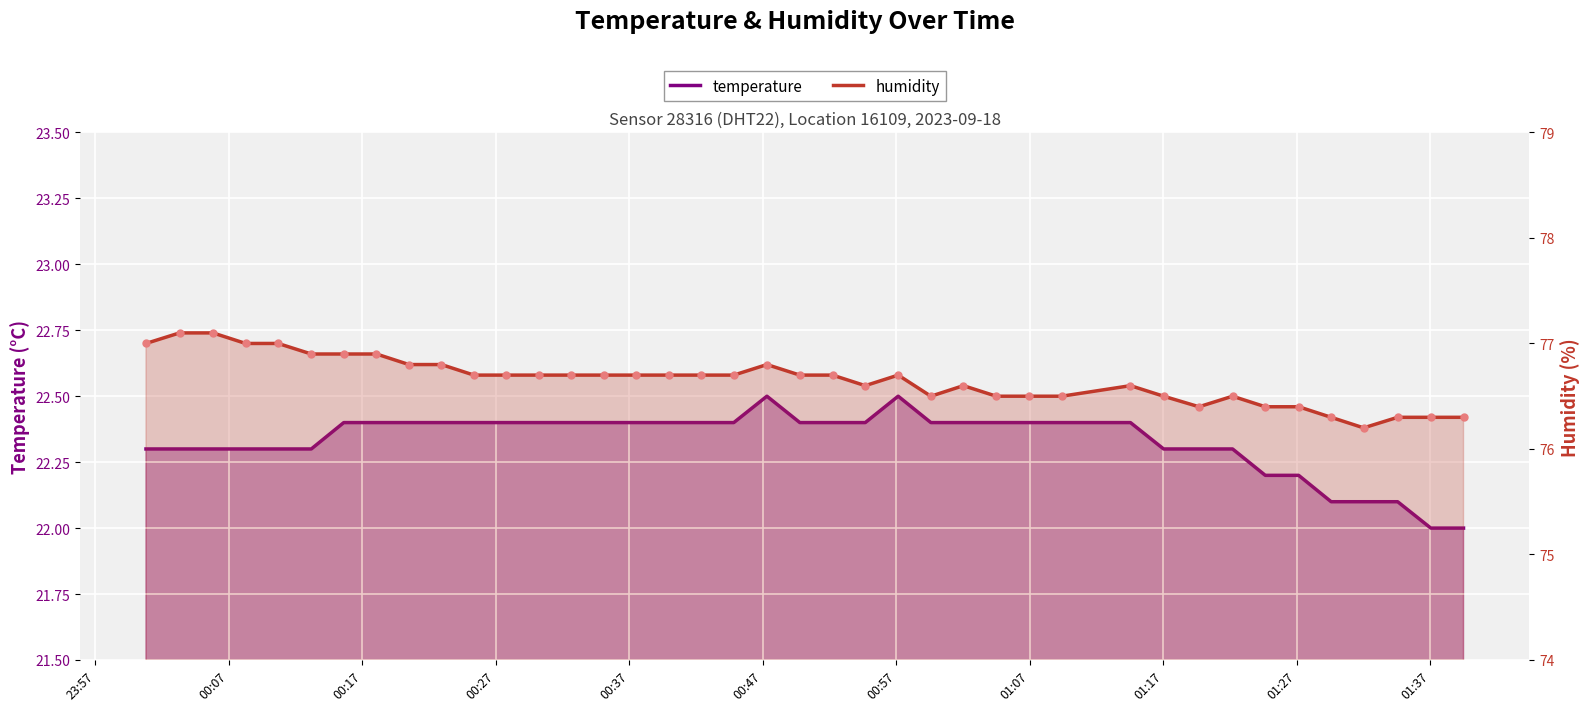

Which series reaches the maximum Y coordinate?

humidity